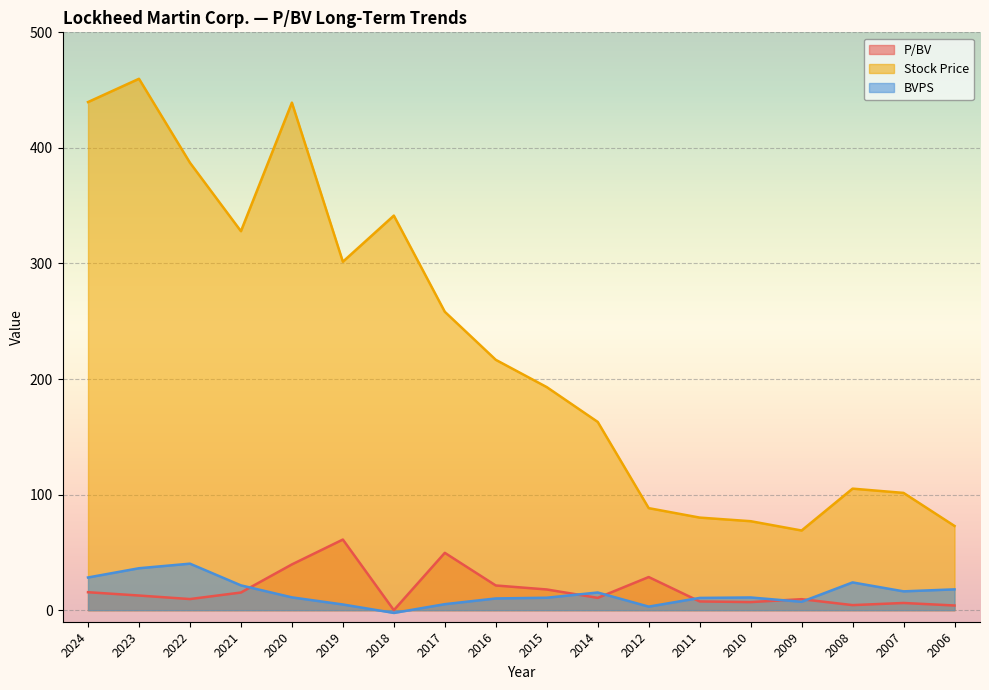

Reading left to right, what are all the values shown in this chart?

P/BV: 2024=15.5	2023=12.7	2022=9.6	2021=15.3	2020=39.6	2019=61.1	2018=0.0	2017=49.6	2016=21.4	2015=17.9	2014=10.7	2012=28.7	2011=7.6	2010=7.0	2009=9.5	2008=4.4	2007=6.2	2006=4.0
Stock Price: 2024=439.7	2023=459.8	2022=387.2	2021=327.9	2020=439.2	2019=301.5	2018=341.4	2017=258.2	2016=216.6	2015=193.0	2014=162.9	2012=88.3	2011=80.1	2010=77.0	2009=68.9	2008=105.2	2007=101.5	2006=72.9
BVPS: 2024=28.3	2023=36.3	2022=40.2	2021=21.5	2020=11.1	2019=4.9	2018=-2.4	2017=5.2	2016=10.1	2015=10.8	2014=15.3	2012=3.1	2011=10.6	2010=11.0	2009=7.2	2008=24.0	2007=16.3	2006=18.0